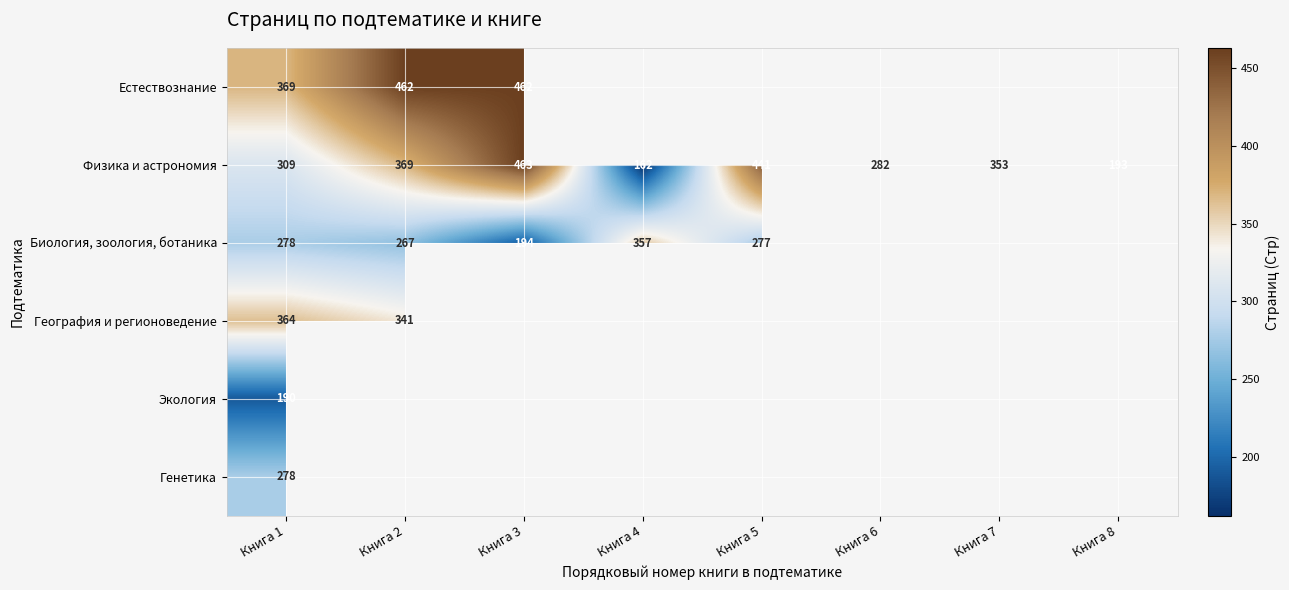

Where does the Физика и астрономия series first go above 353?

Книга 2